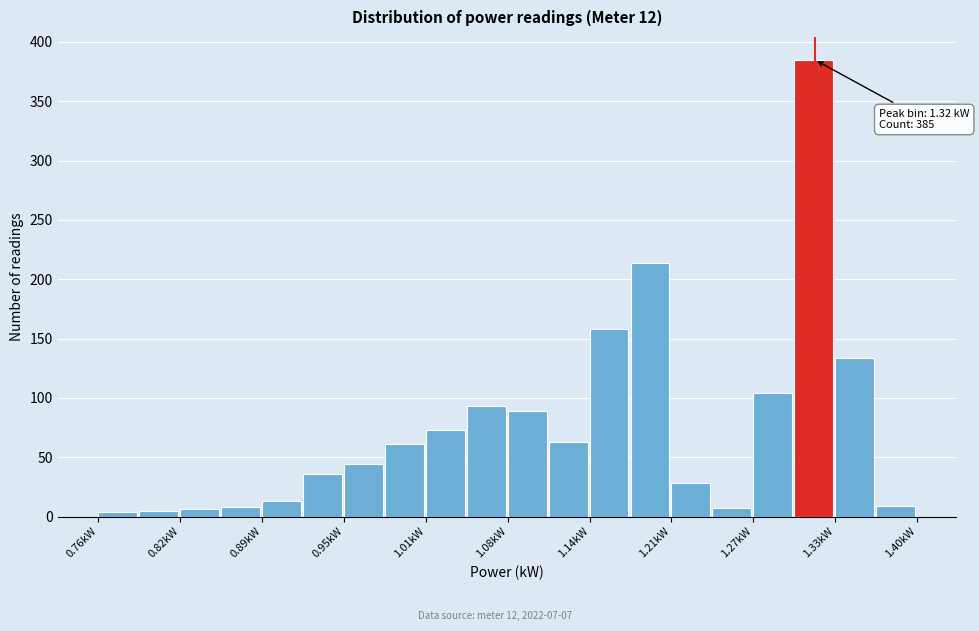

Around what value on the x-axis is the tallest bar? Give the approximate position of its centre, as read against the axis.

1.32